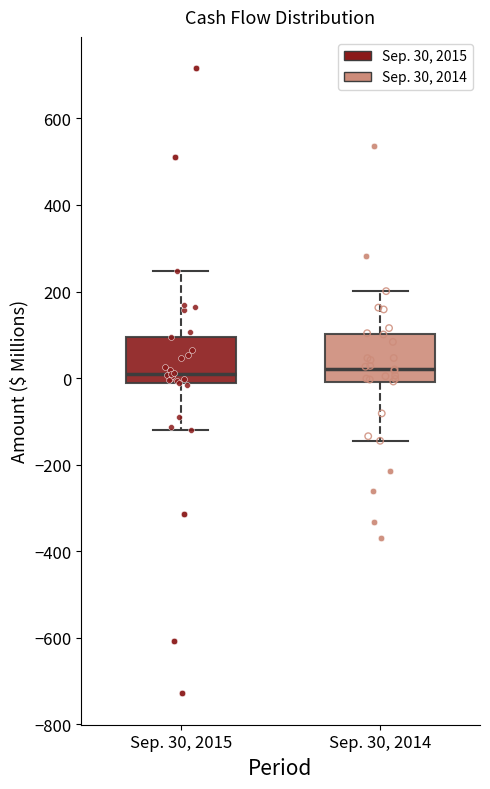

Where is the lower edge of the box for Sep. 30, 2014 on the y-axis? The values are not printed on the chart, so give them approximately, as read against the axis.

0